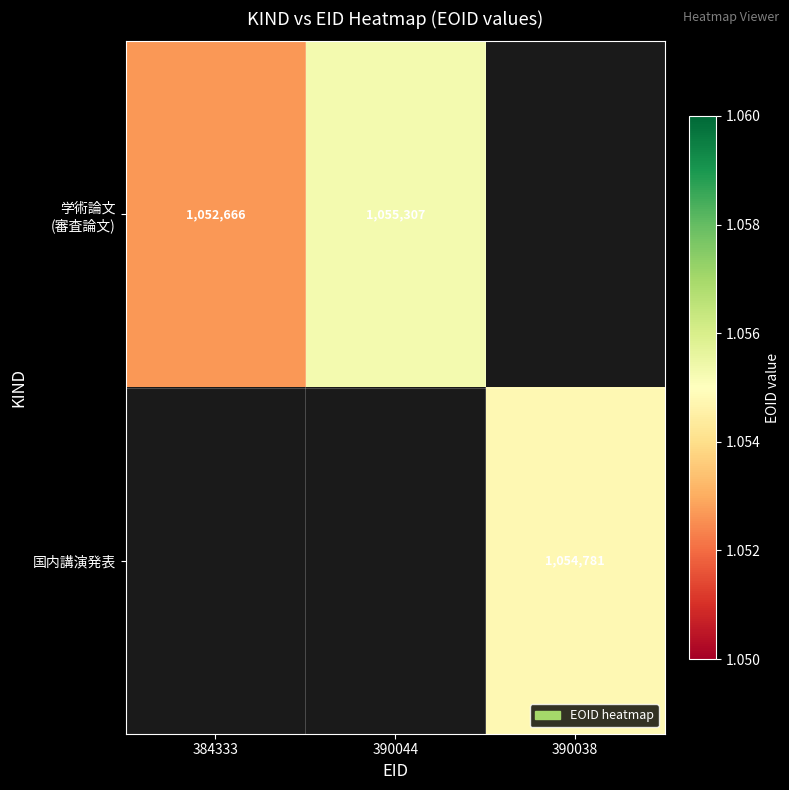

What is the sum of the 学術論文 (審査論文) values at 390044 and 384333?

2107973